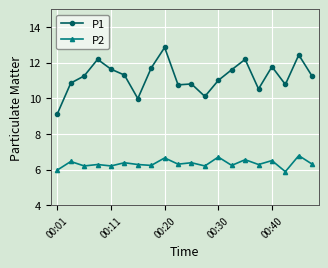

Which series has the largest total across all categories?

P1